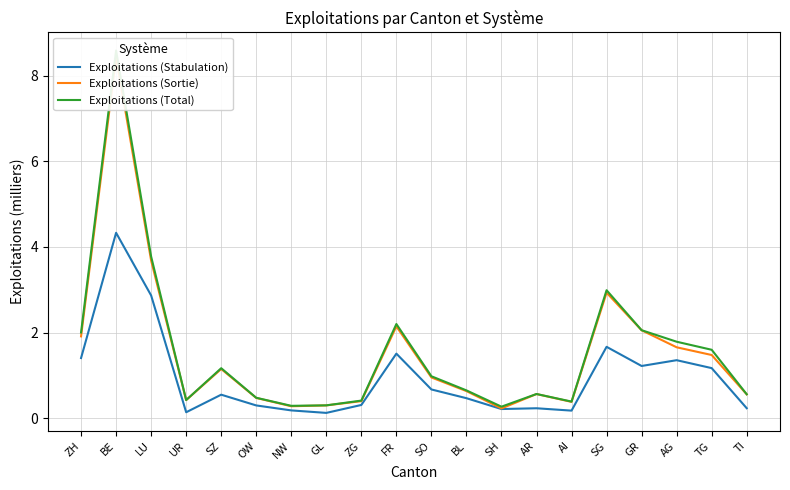

Between SG and NW, which is larger?

SG